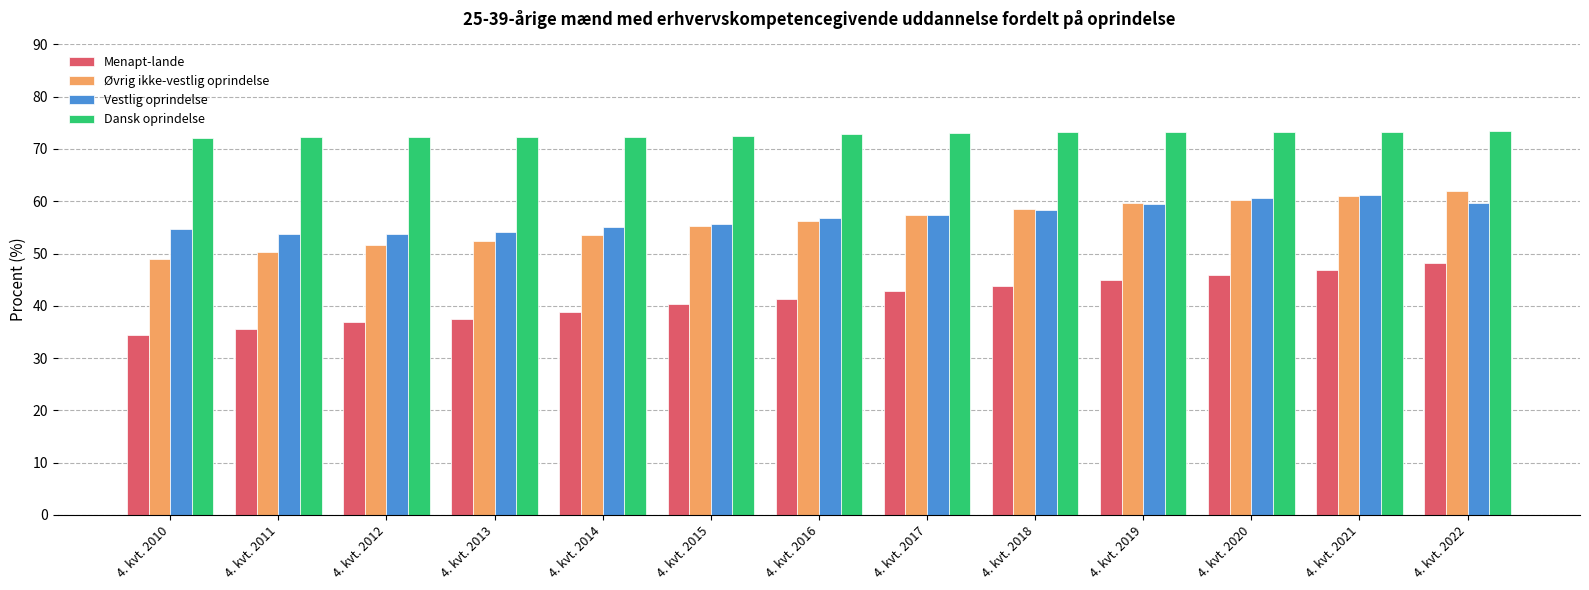

How many series are shown in this chart?

4